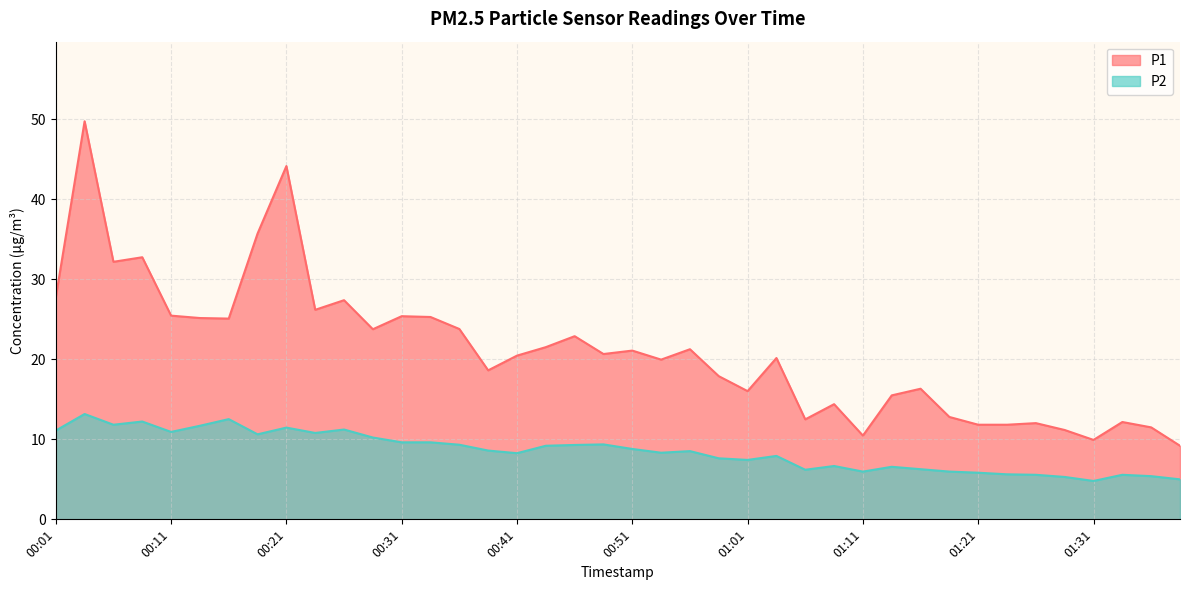

In P2, how many points are higher than both neighbors (excluding endpoints)?

11